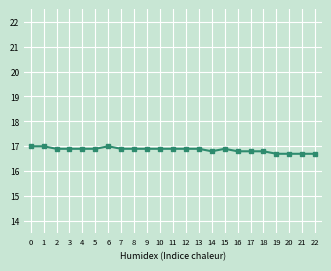

What is the sum of all values?

387.8